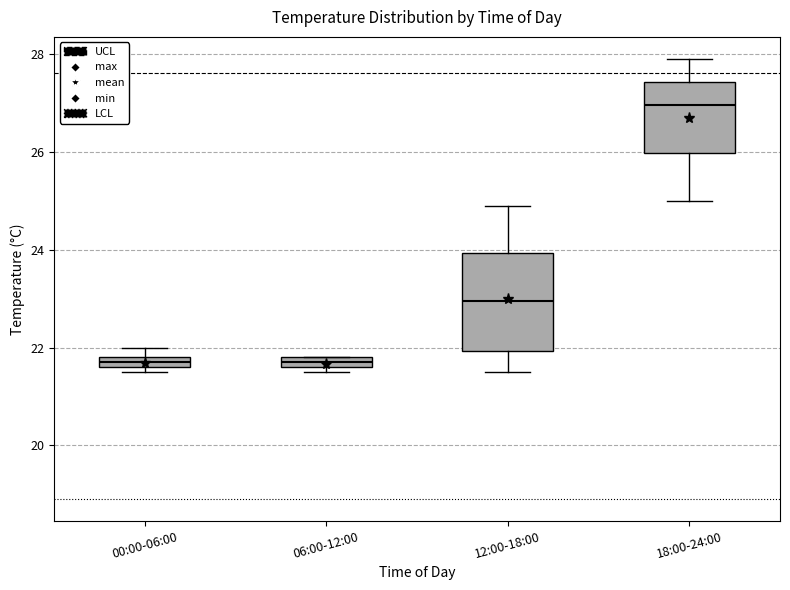

Where is the upper edge of the box for 00:00-06:00 on the y-axis? The values are not printed on the chart, so give them approximately, as read against the axis.

21.8